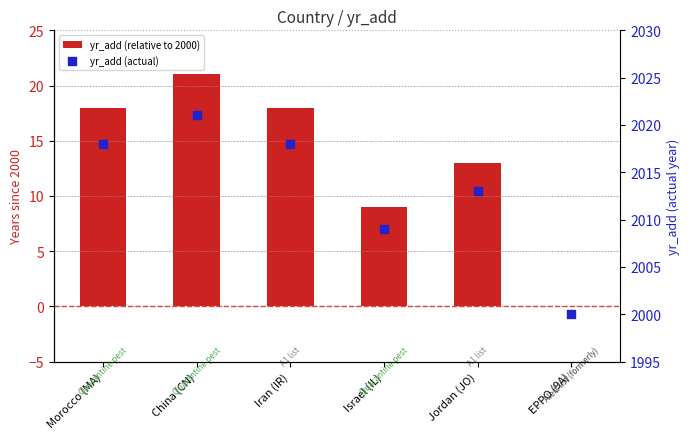

At which category is the sum across all series the highest?

China (CN)